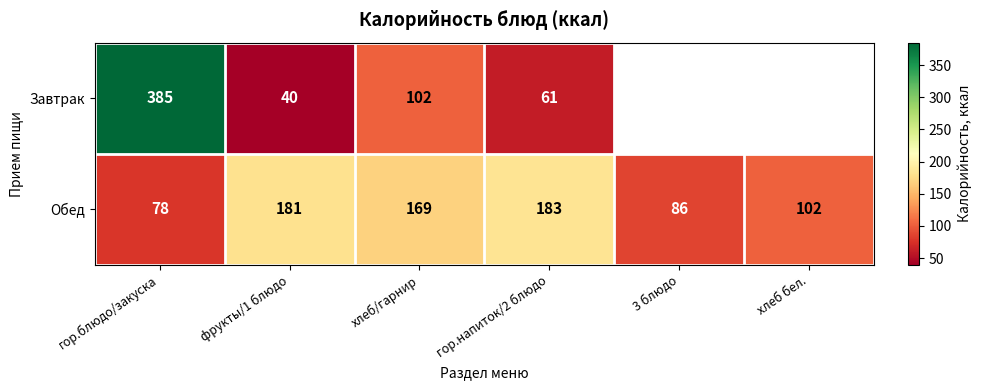

What is the maximum value for Обед?

183